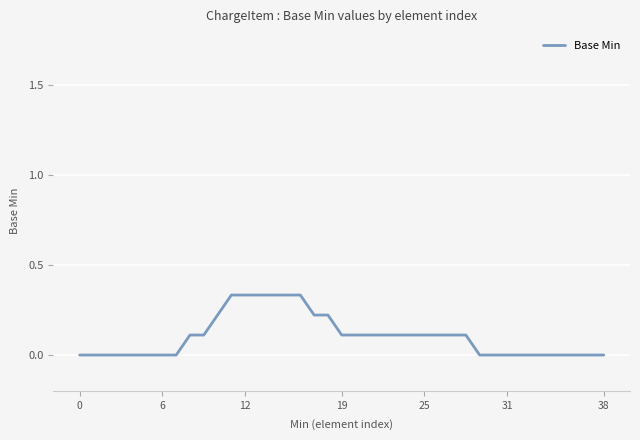

How many lines are shown in the chart?

1